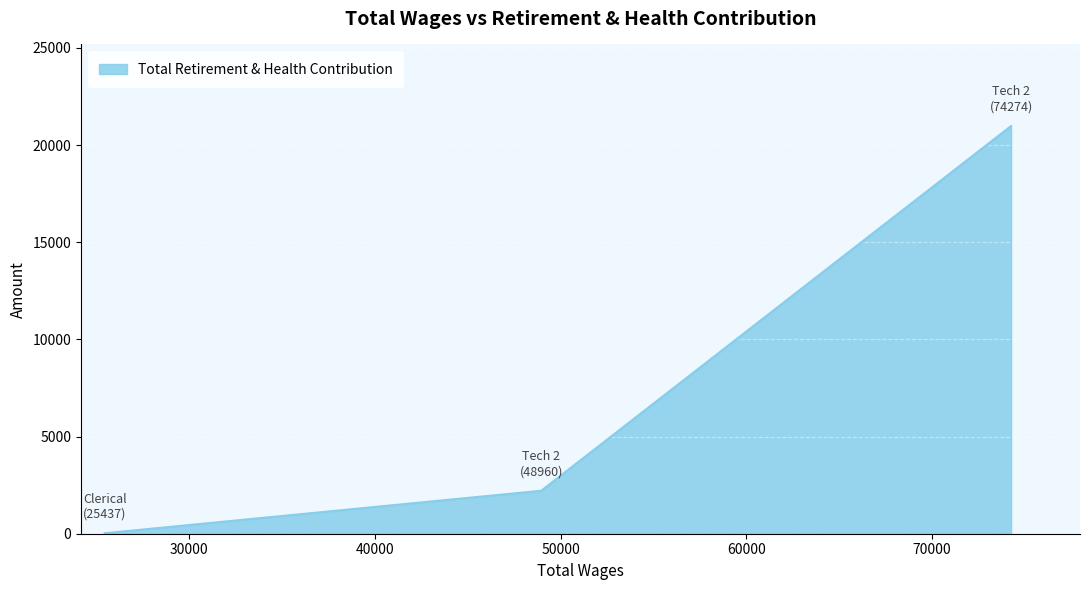

What is the difference between the second highest and minimum values?

2188